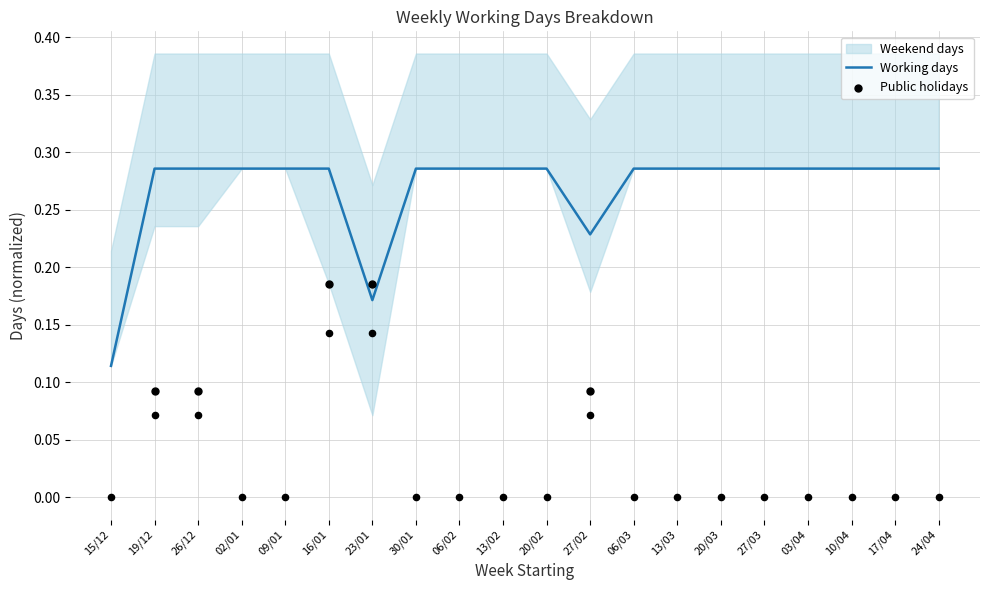

Which series contains the lowest Y value?

Public holidays